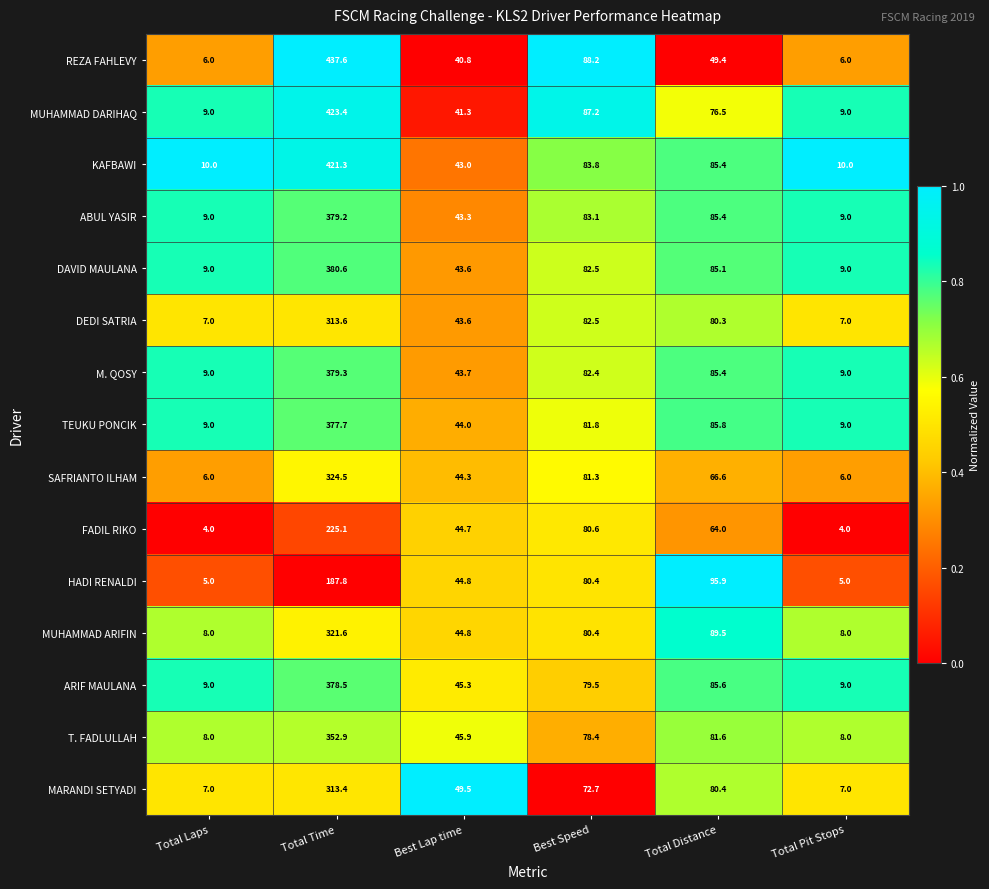

Rank the series at Total Time from highest to lowest value.

REZA FAHLEVY, MUHAMMAD DARIHAQ, KAFBAWI, DAVID MAULANA, M. QOSY, ABUL YASIR, ARIF MAULANA, TEUKU PONCIK, T. FADLULLAH, SAFRIANTO ILHAM, MUHAMMAD ARIFIN, DEDI SATRIA, MARANDI SETYADI, FADIL RIKO, HADI RENALDI